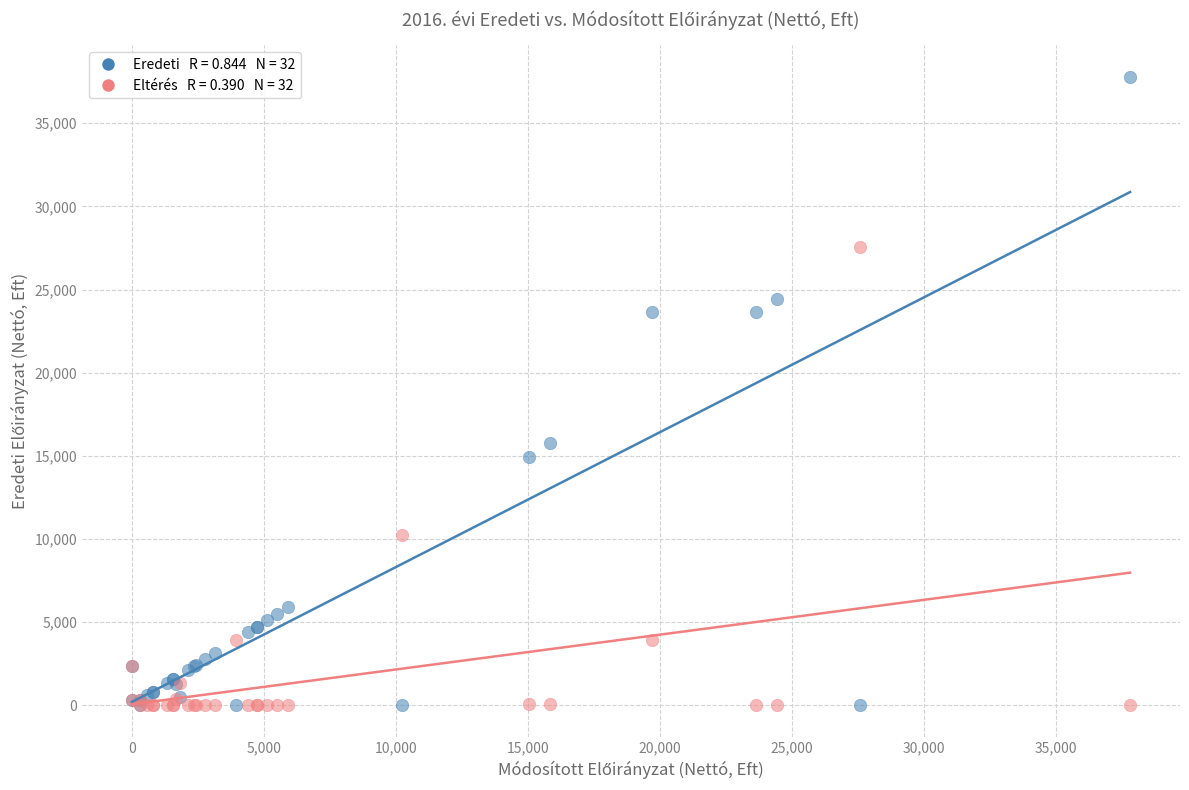

Across all series, what Y value is closest to 18897?

15748